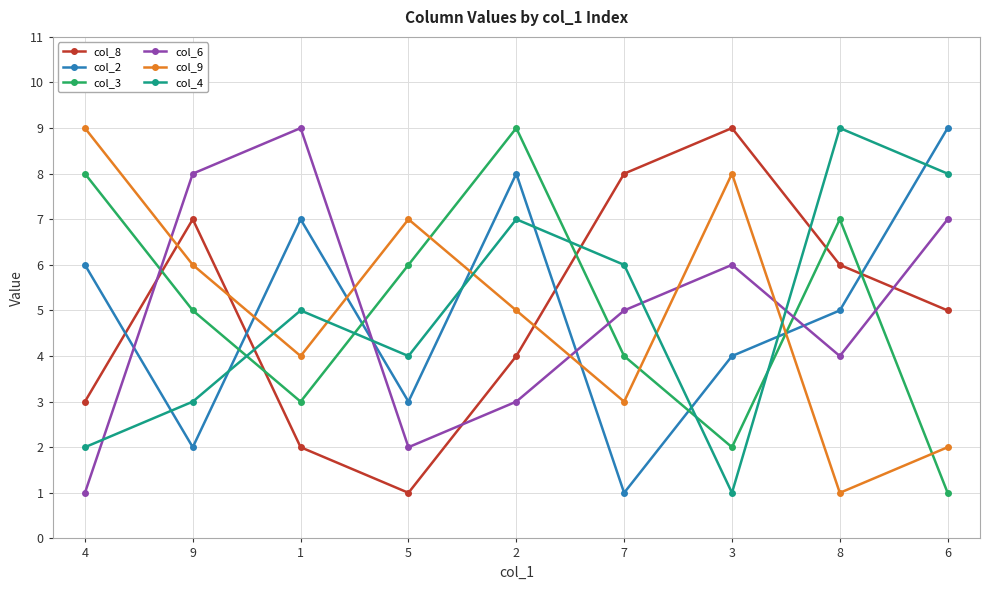

Which series ends up on top after the final intersection of col_2 and col_4?

col_2